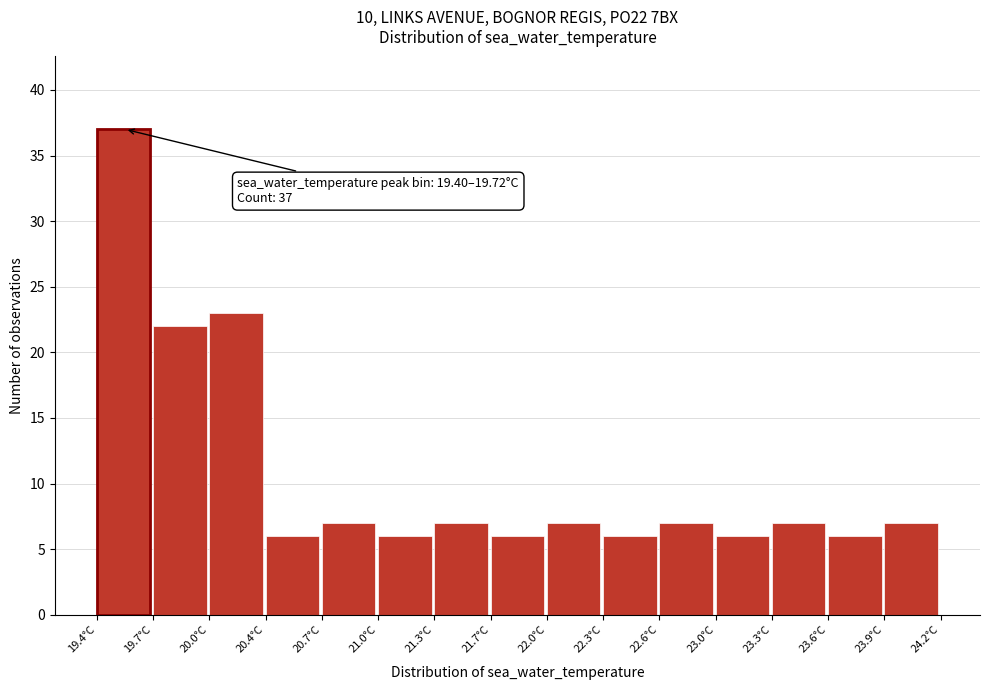

Which range on the x-axis has the tallest bar?

19.40 to 19.70